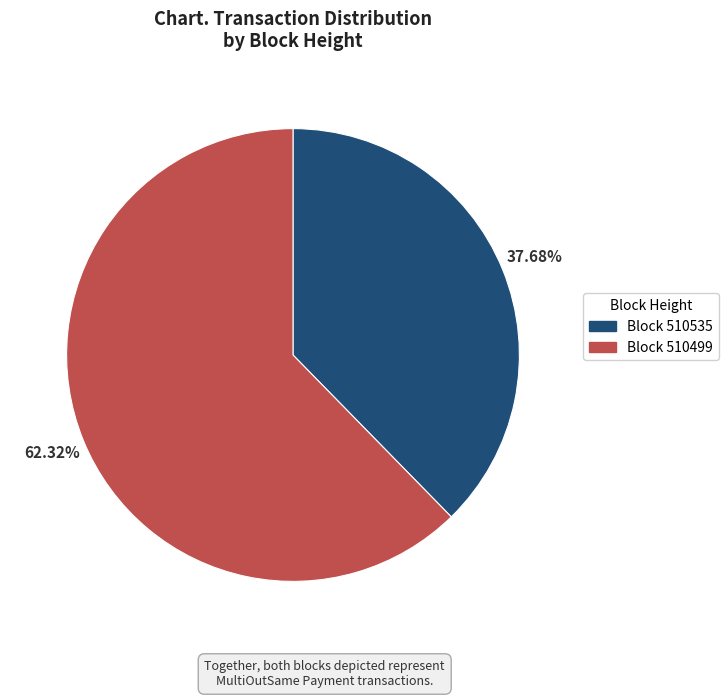

Is there any slice that represents more than half of the pie?

Yes